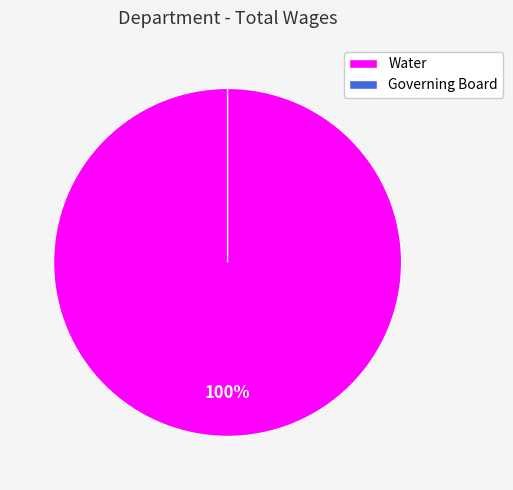

Which slice represents more than half of the pie?

Water